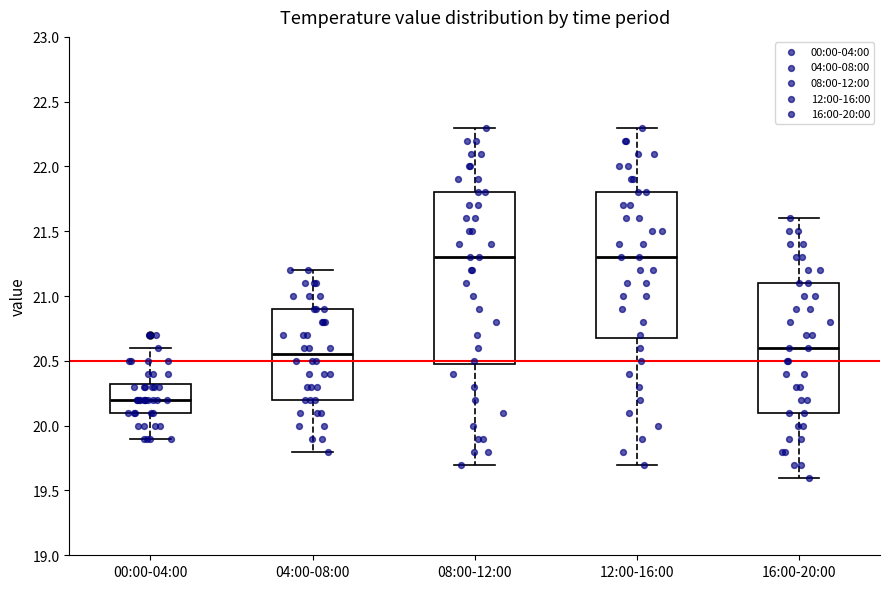

Which box is the tallest, from its lower edge to its upper edge?

08:00-12:00